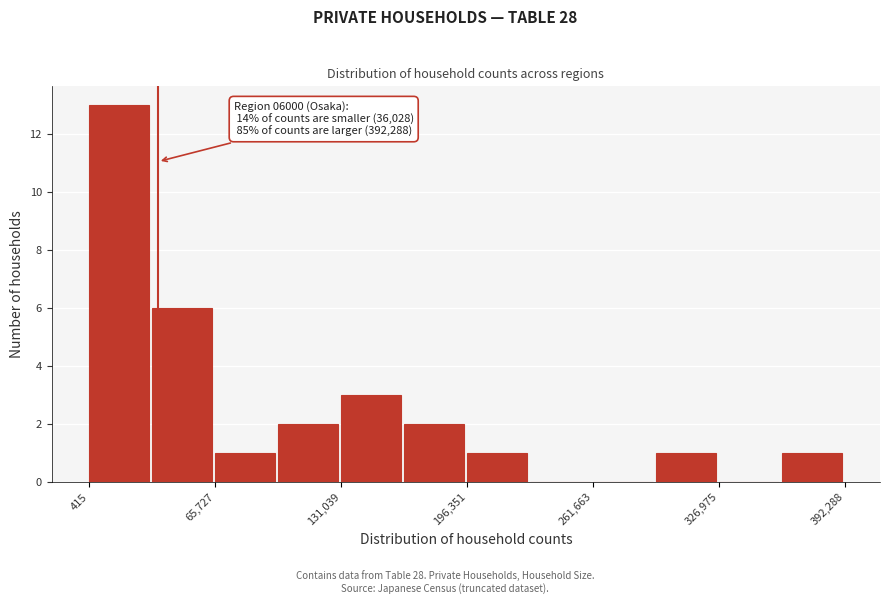

Read against the x-axis, roughly where is the centre of the tallest bar?

20000